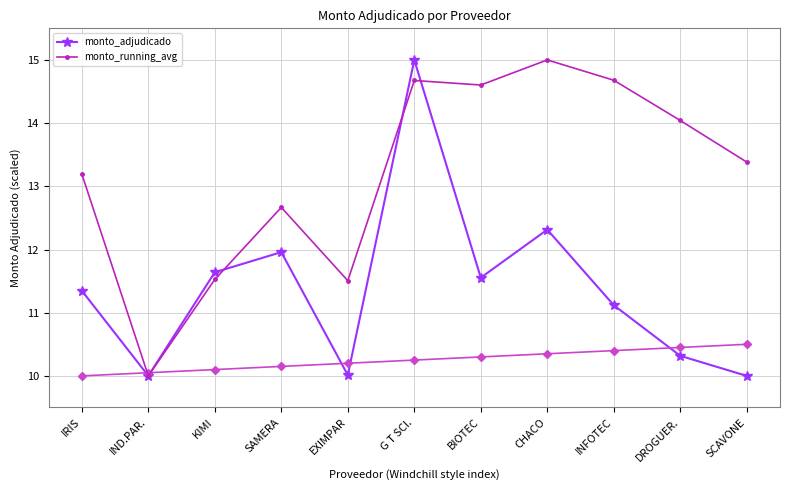

Rank the series by their average value, from lowest to highest.

monto_adjudicado, monto_running_avg